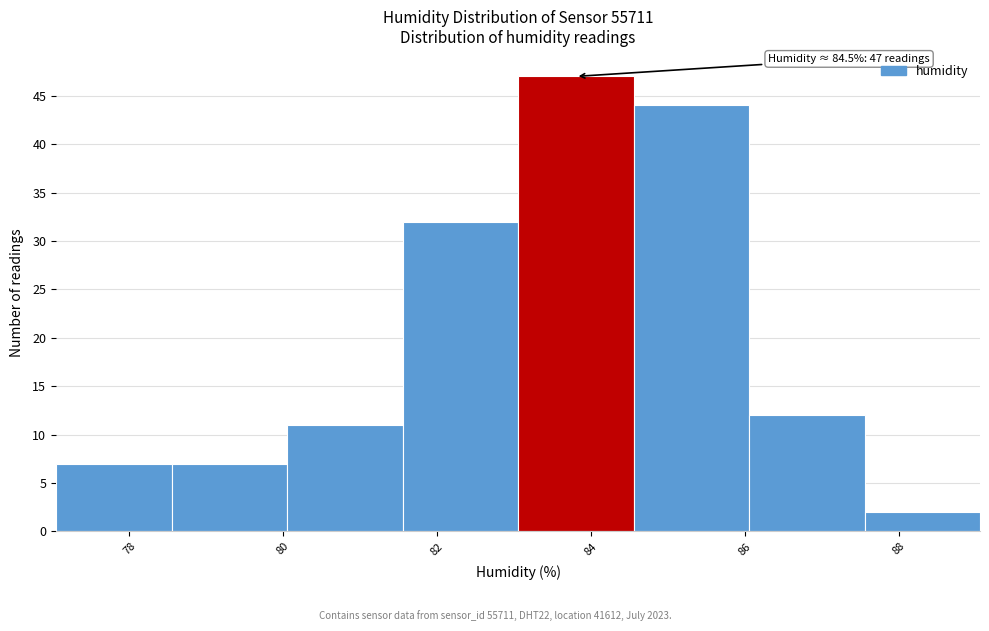

Which range on the x-axis has the tallest bar?

83.05 to 84.55